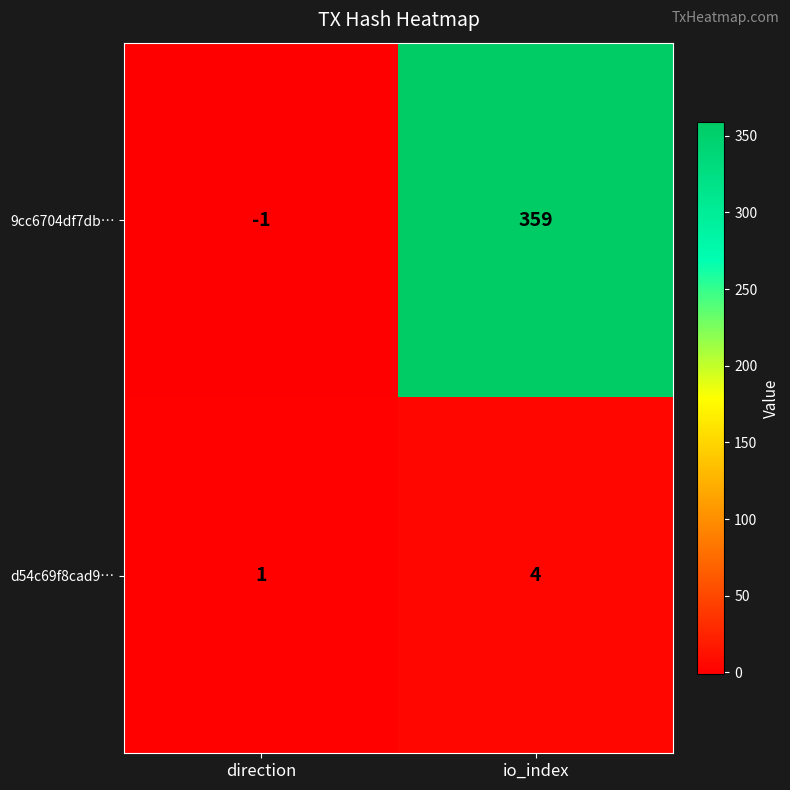

Between direction and io_index, which series saw the biggest shift?

9cc6704df7db…